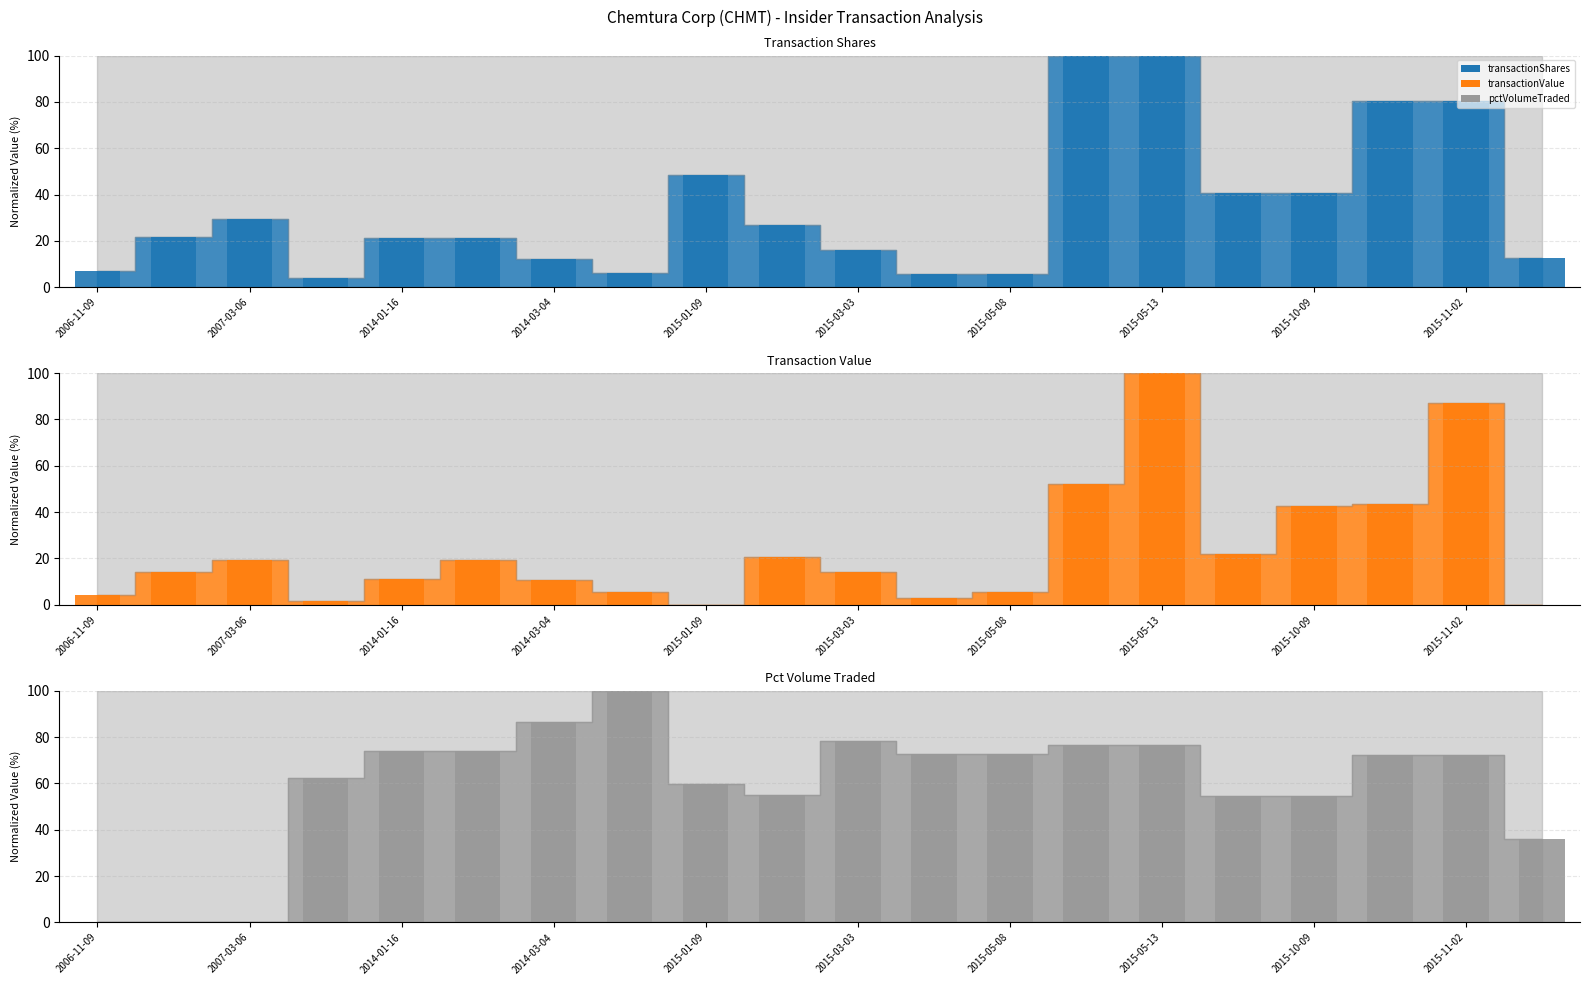

How many groups of bars are there?

20